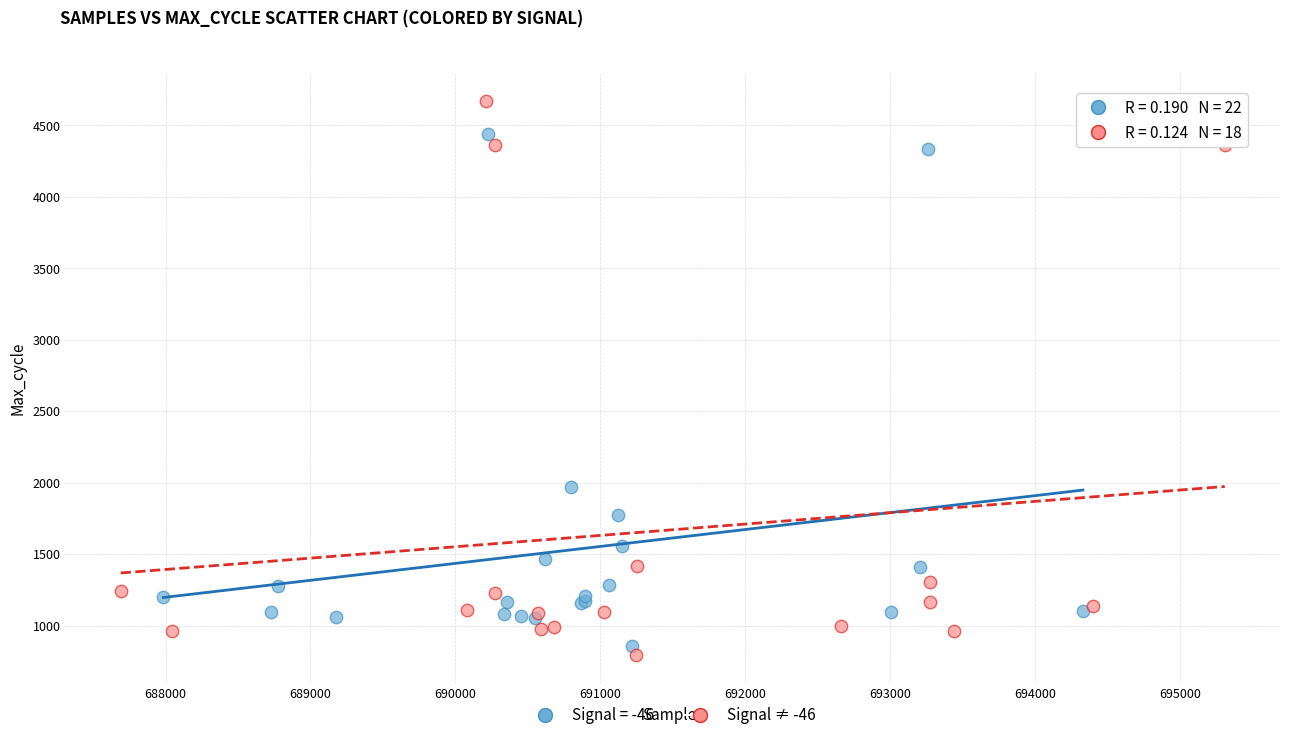

Which series has the widest spread of Y values?

Signal ≠ -46